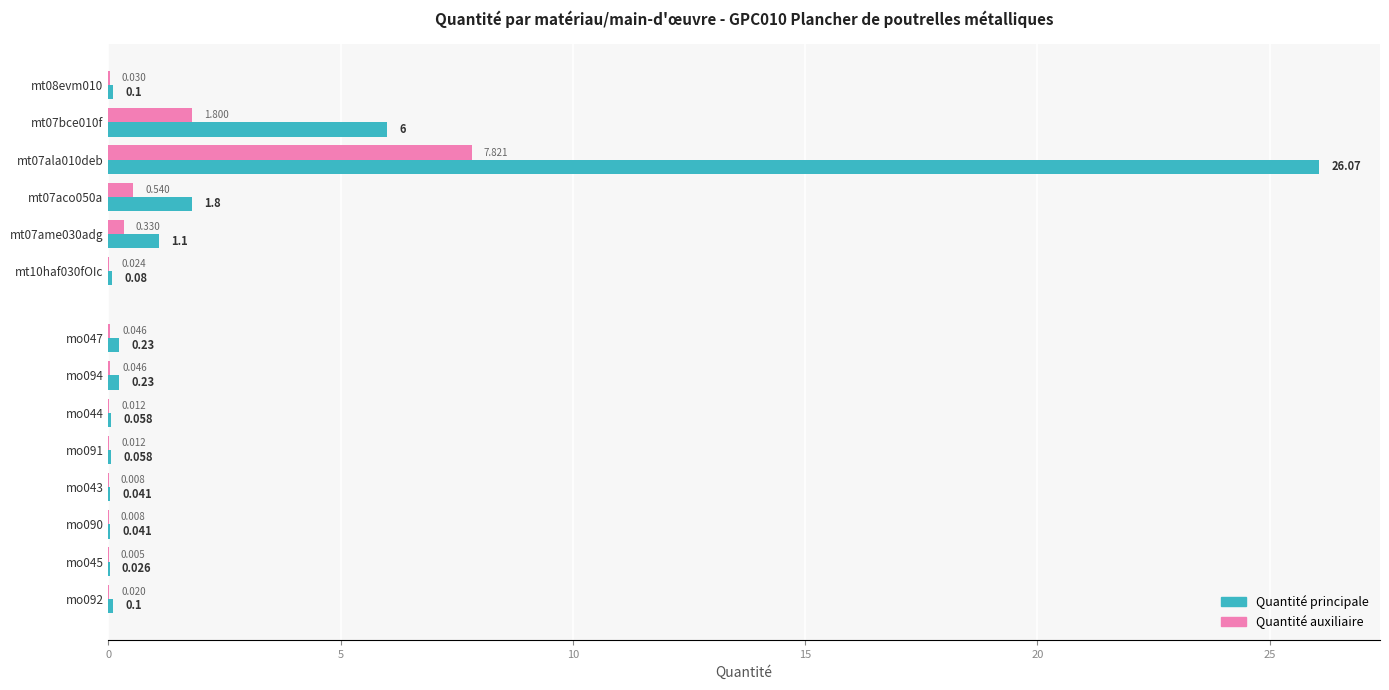

Which series has the largest total across all categories?

Quantité principale